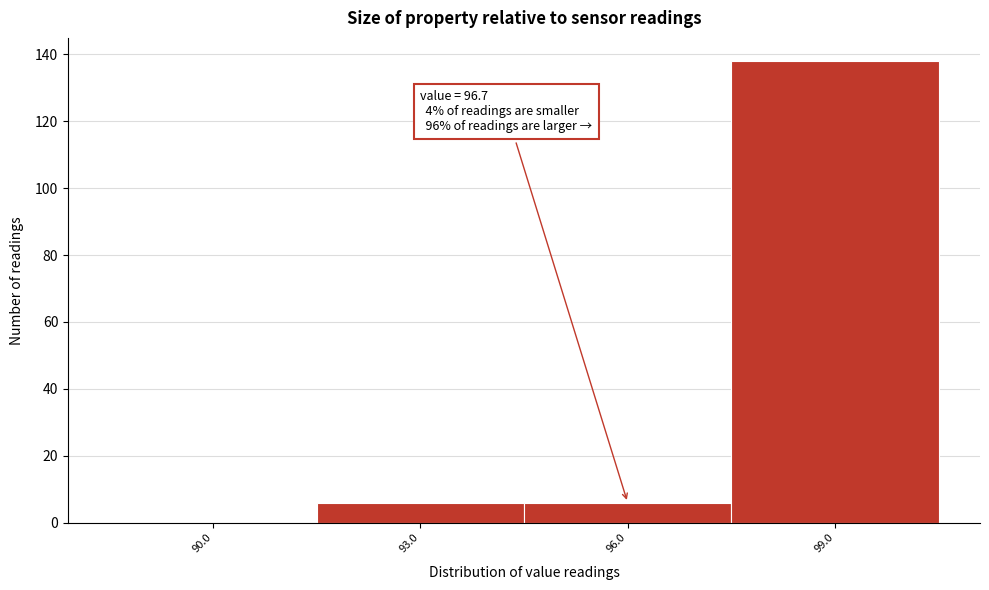

Reading left to right, transcribe all the data shown in this chart.

90.0=0	93.0=6	96.0=6	99.0=138